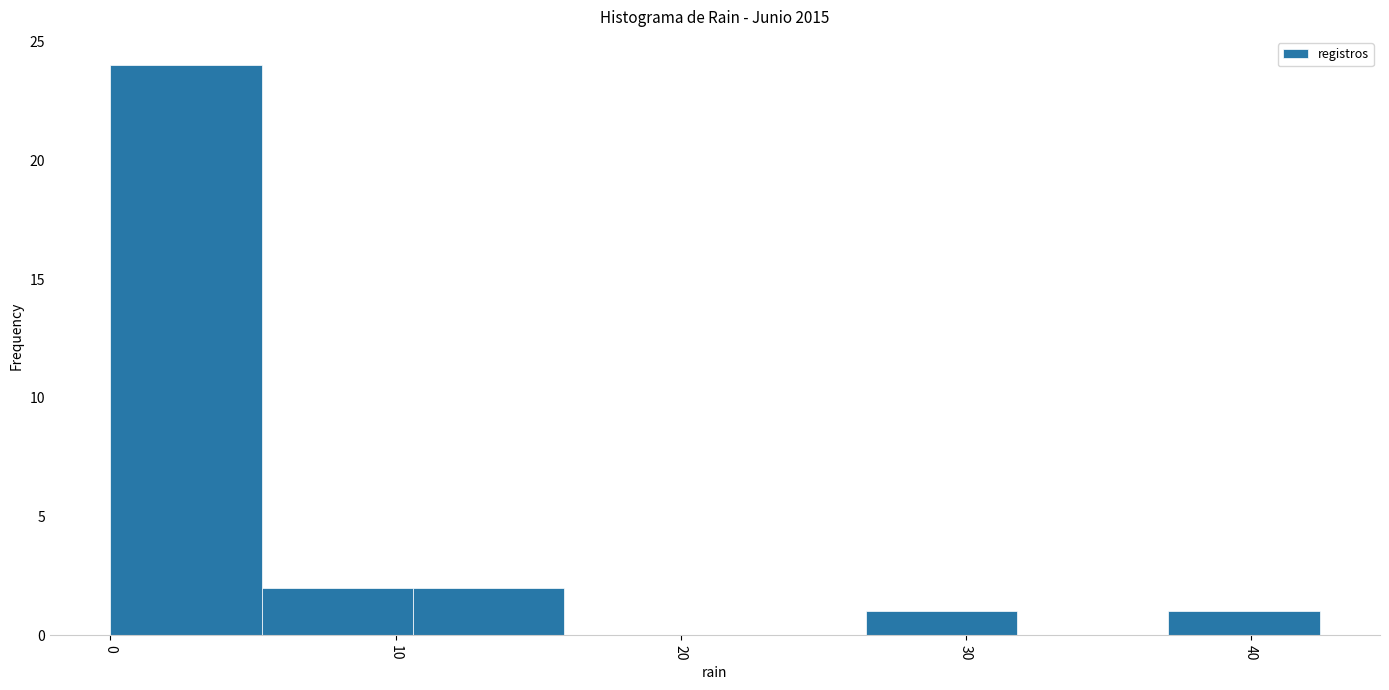

What is the height of the bar covering 37.1 to 42.4 on the x-axis? Neither the bar edges nor the heights are printed on the chart, so give them approximately, as read against the axes.

1